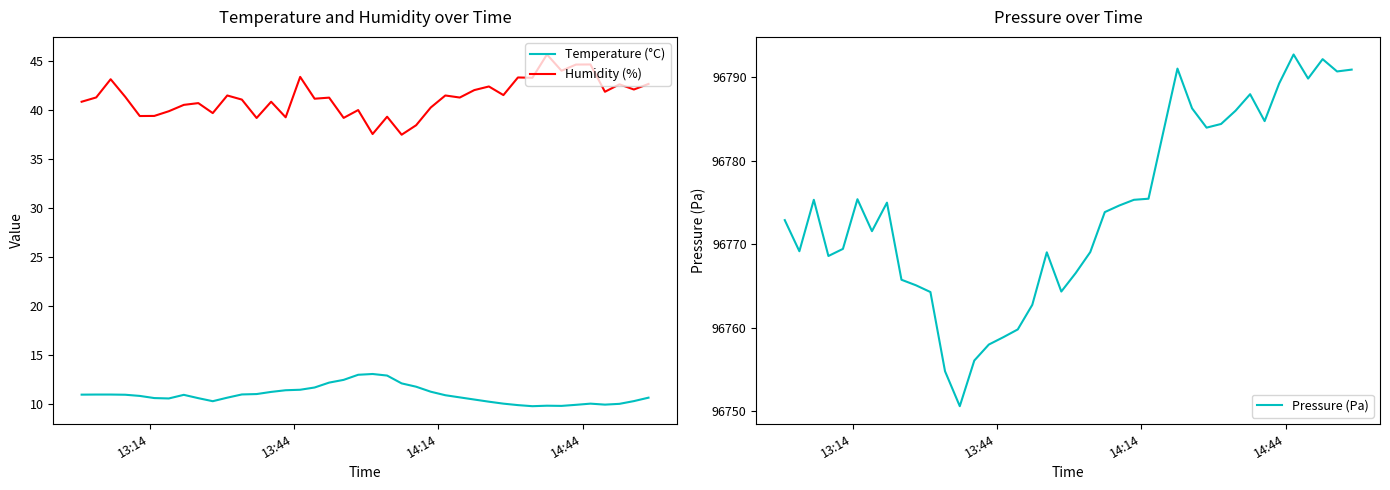

True or false: Temperature (°C) and Pressure (Pa) intersect in this chart.

False